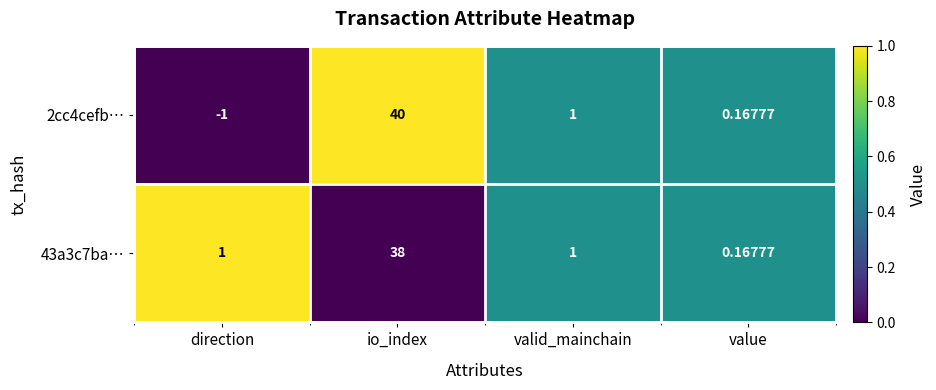

Which series has the widest spread of values?

2cc4cefb…